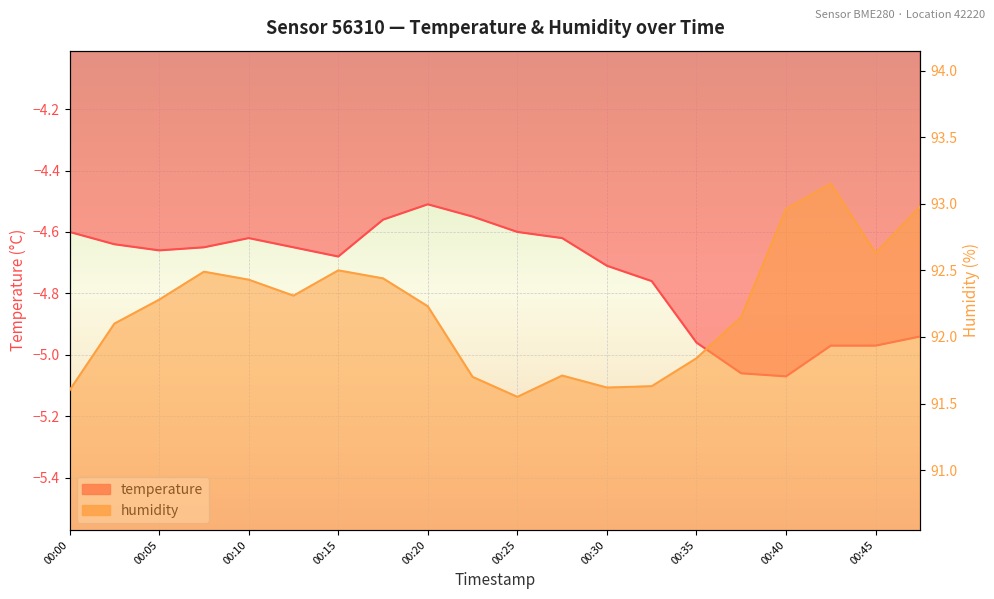

True or false: temperature has a value of -4.5 at 00:22.

True